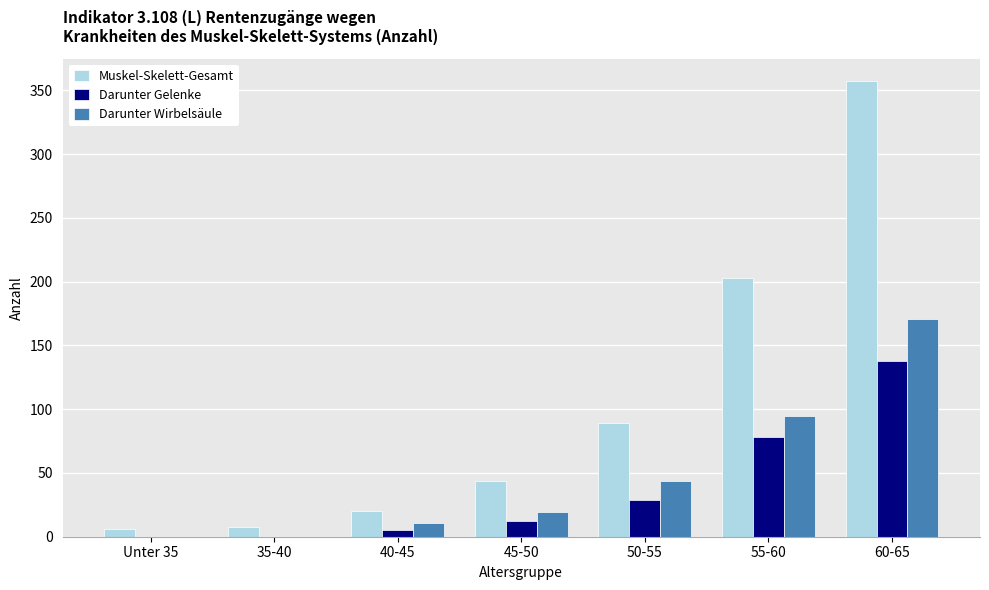

What is the sum of all Darunter Gelenke values?

262